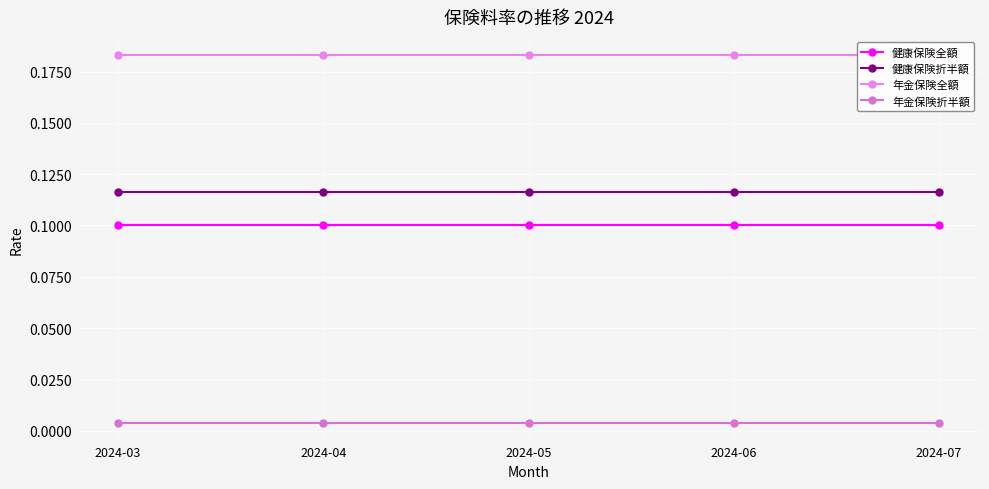

True or false: 健康保険全額 and 年金保険全額 cross at least once.

False